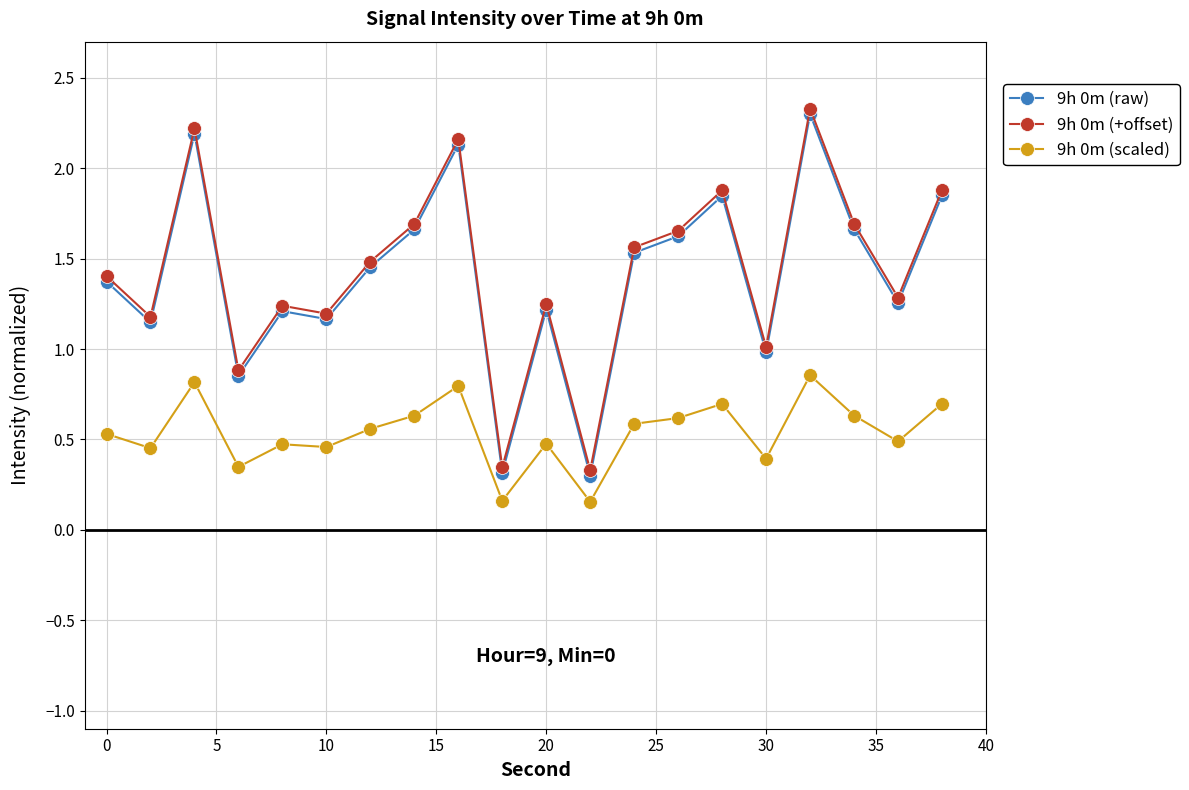

How many lines are shown in the chart?

3